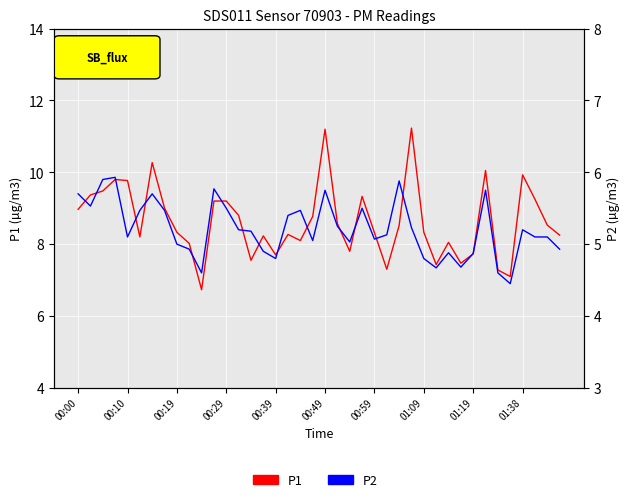

How many categories are shown in the chart?

40